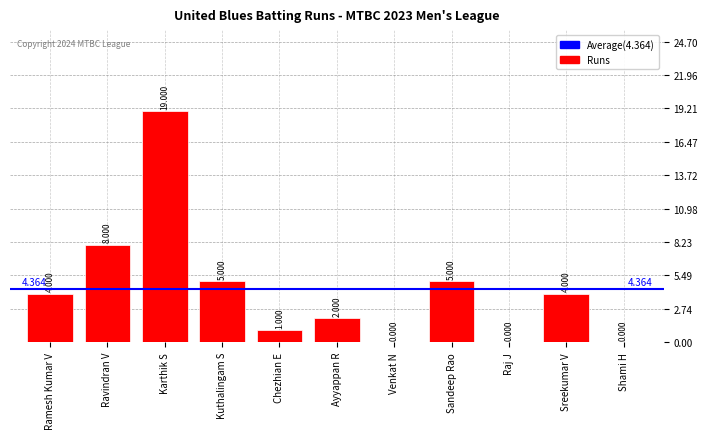

At which label is the value closest to 9?

Ravindran V